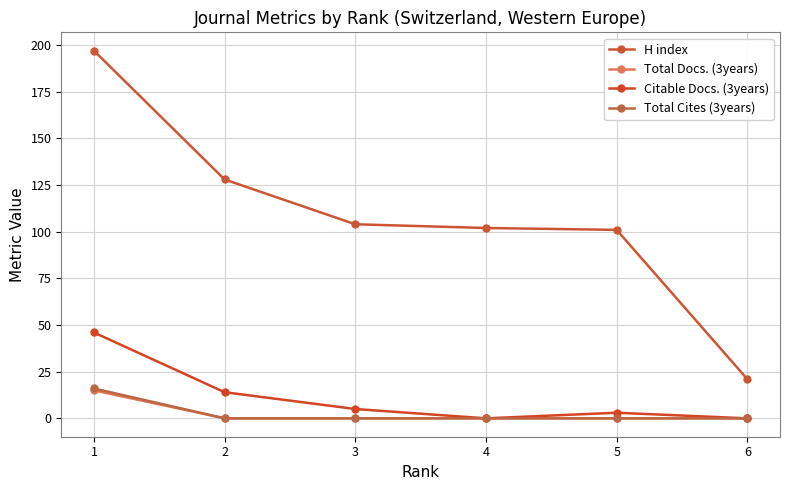

At which category does the chart reach its minimum across all series?

2